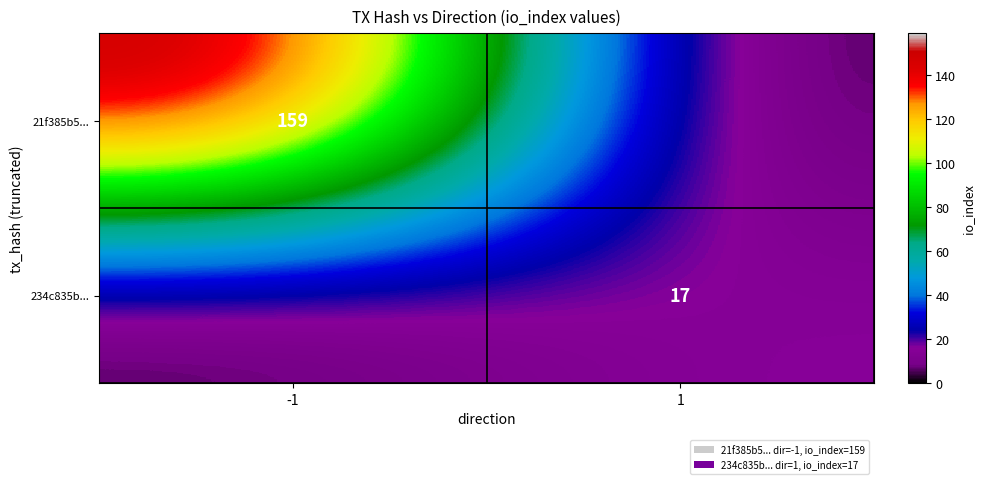

True or false: 234c835b... has a value of 23 at 1.

False